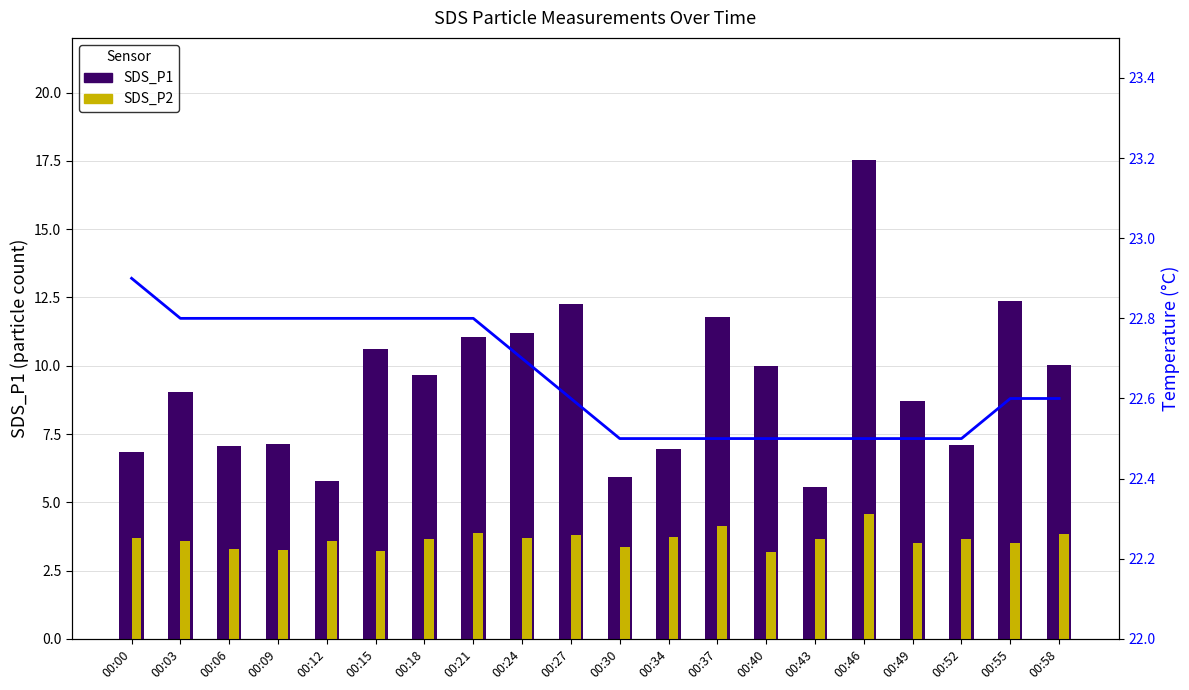

What is the difference between the SDS_P2 values at 00:27 and 00:30?

0.4